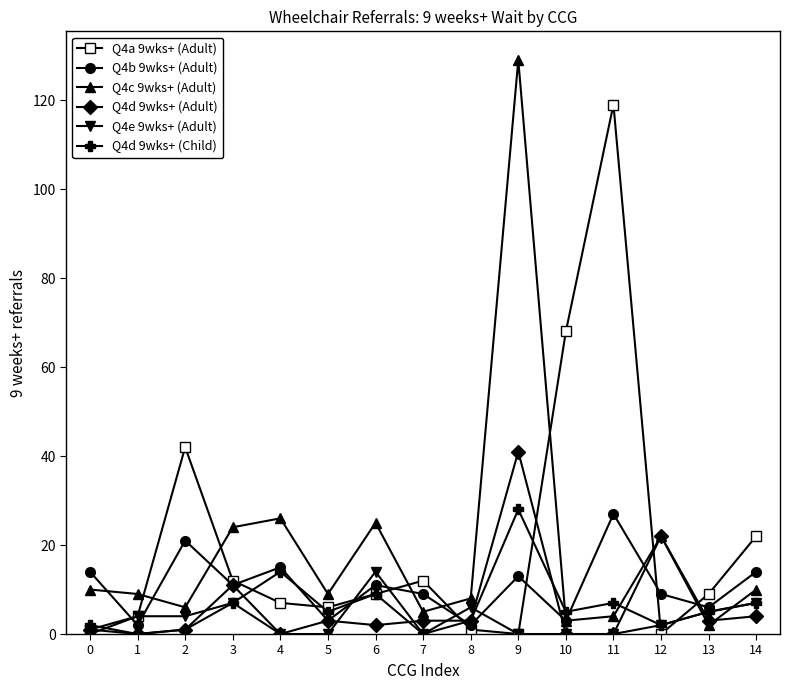

At which category is the sum across all series the highest?

9